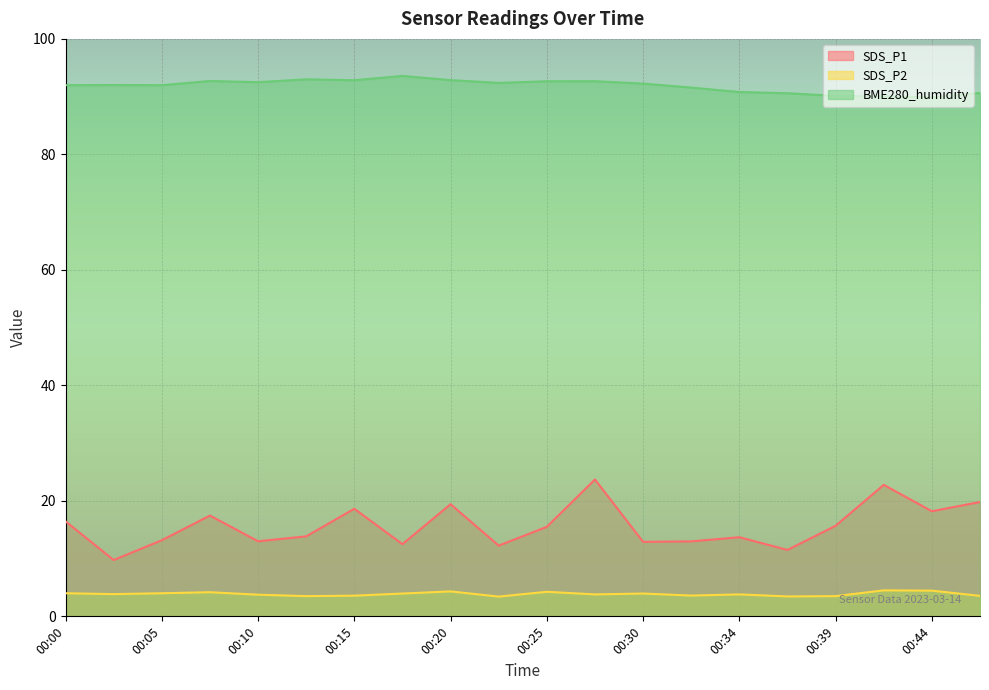

Which series has the largest total across all categories?

BME280_humidity